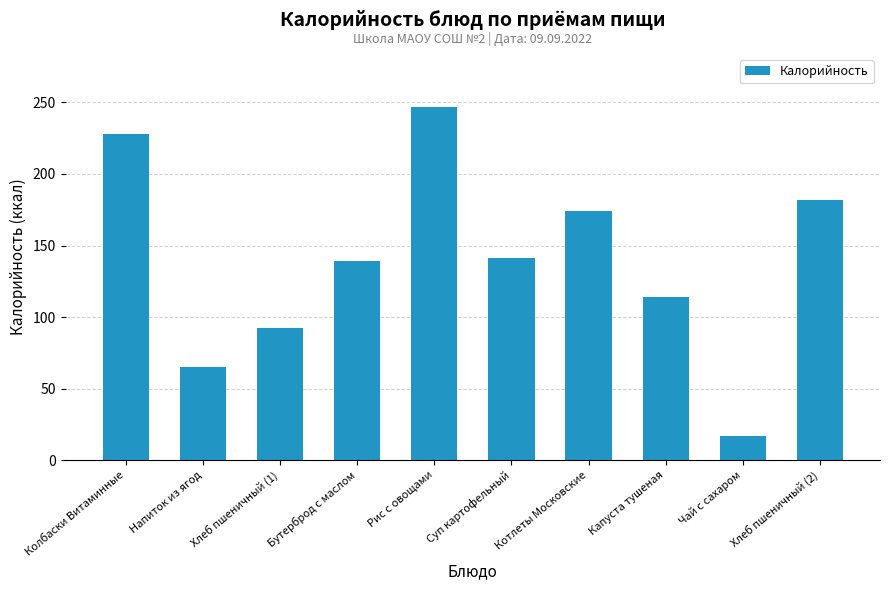

At which label does the data first exceed 141?

Колбаски Витаминные